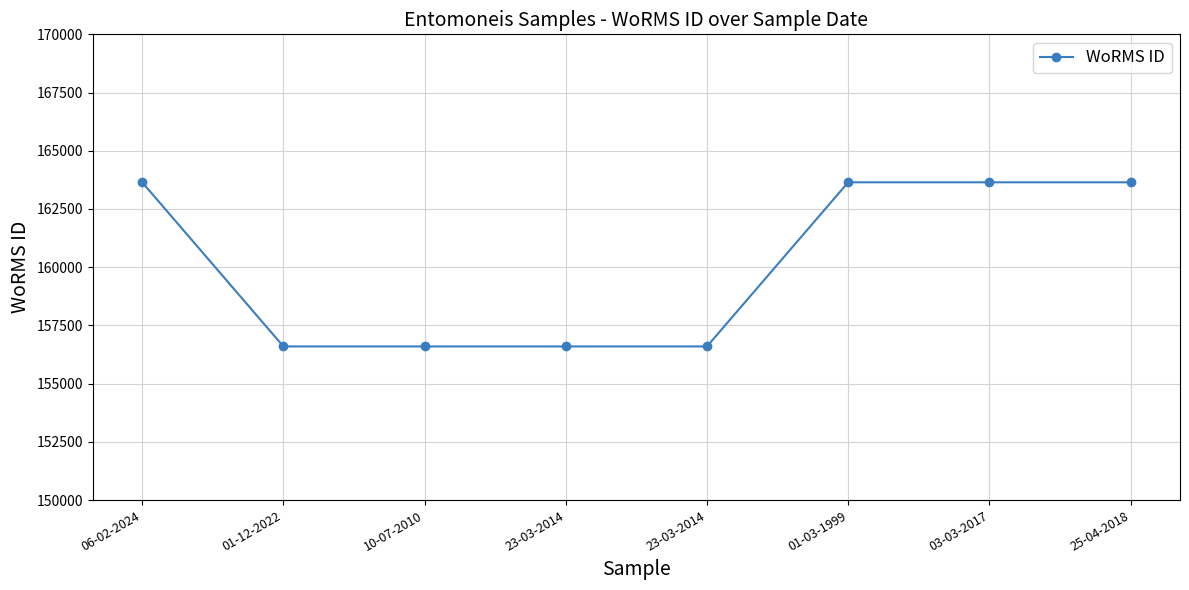

At which category does the chart reach its minimum across all series?

01-12-2022